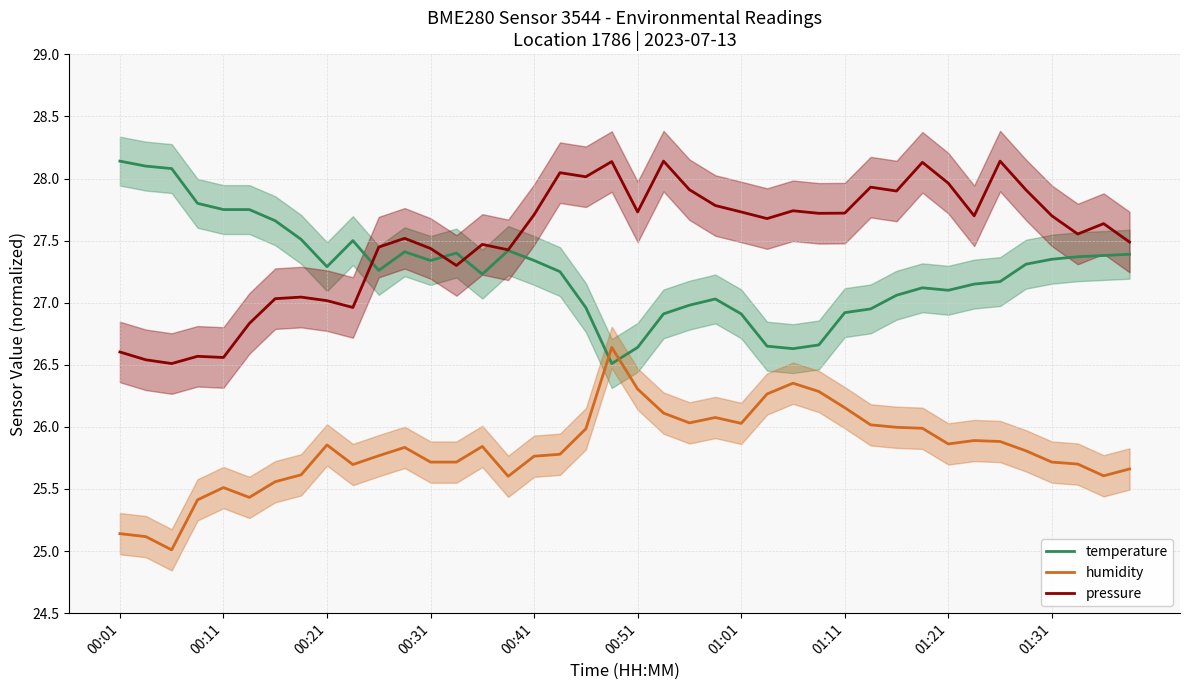

What is the highest value of the temperature series?

28.1